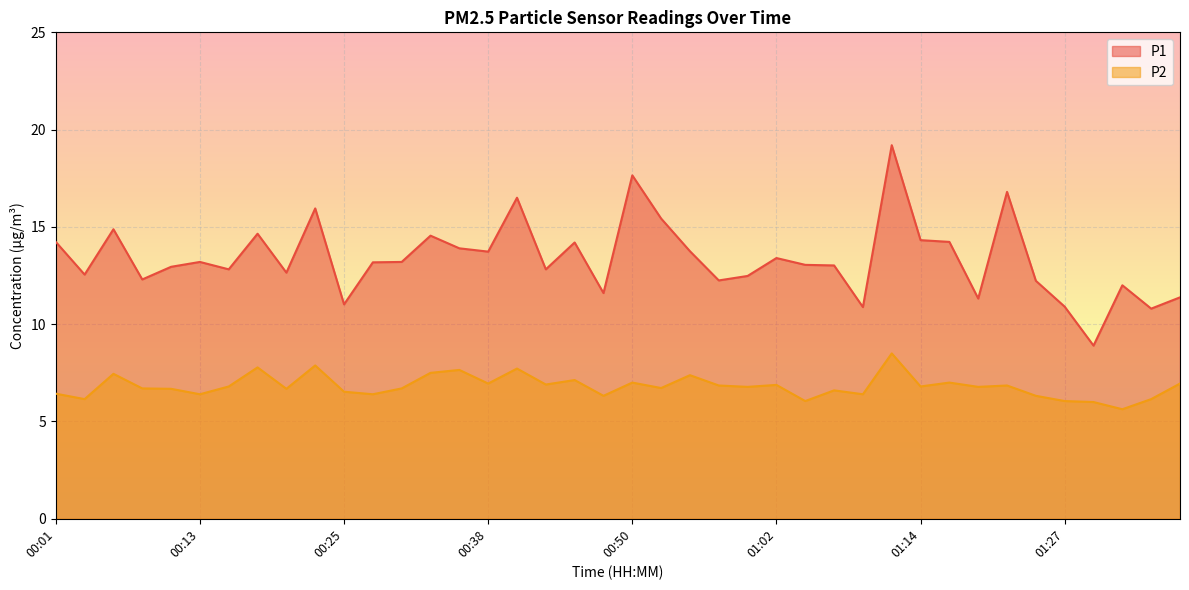

At which category does P1 reach its first local peak?

00:06